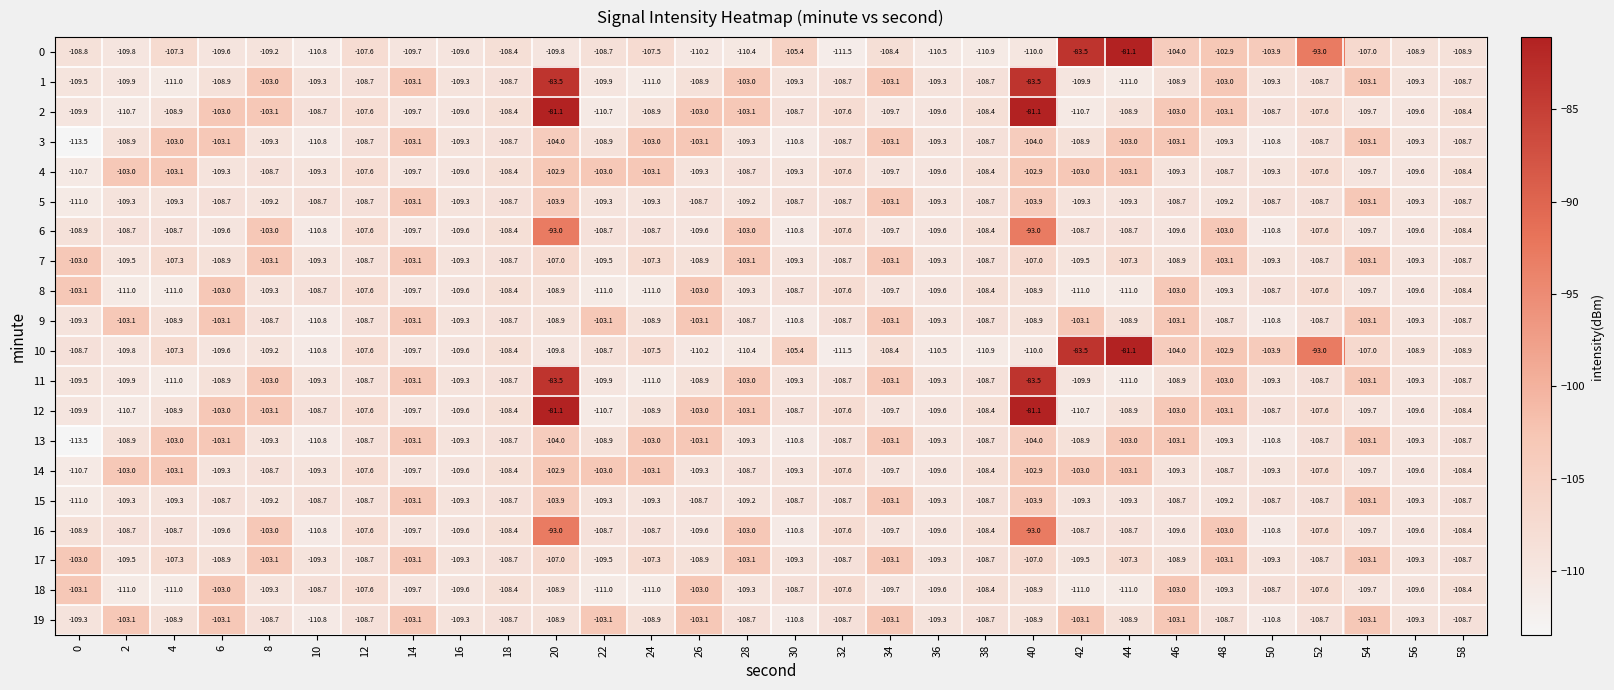

What is the spread (max minus min) of values at 42?

27.5